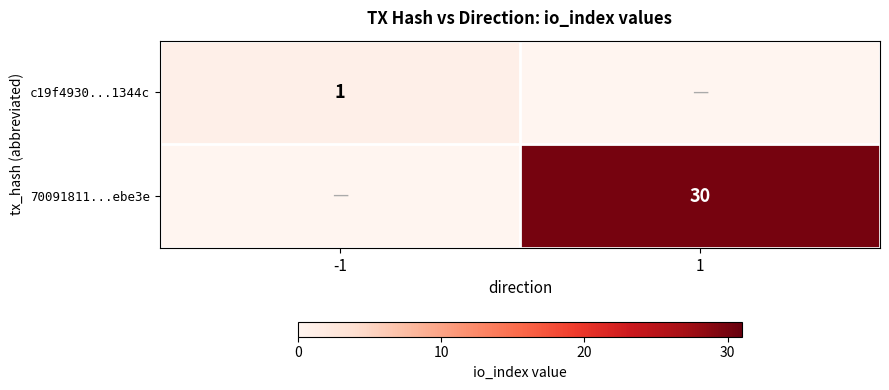

Between -1 and 1, which is larger?

-1